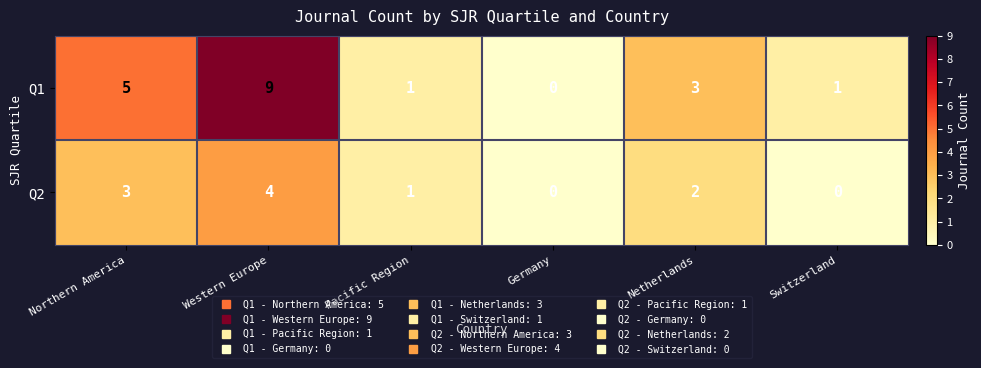

How many series are shown in this chart?

2